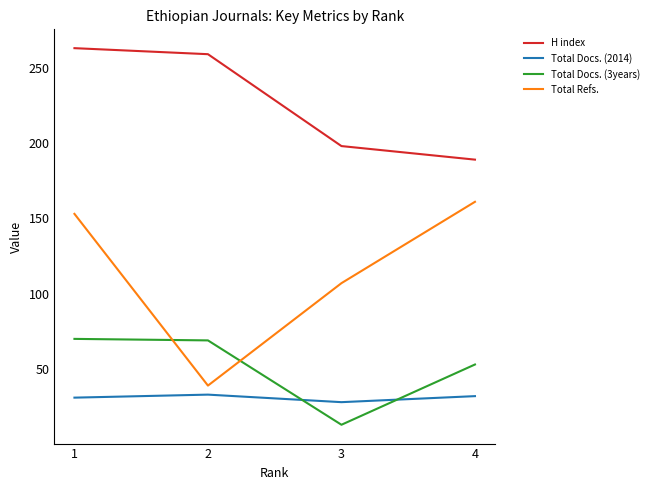

Where does the H index series first go above 259?

1